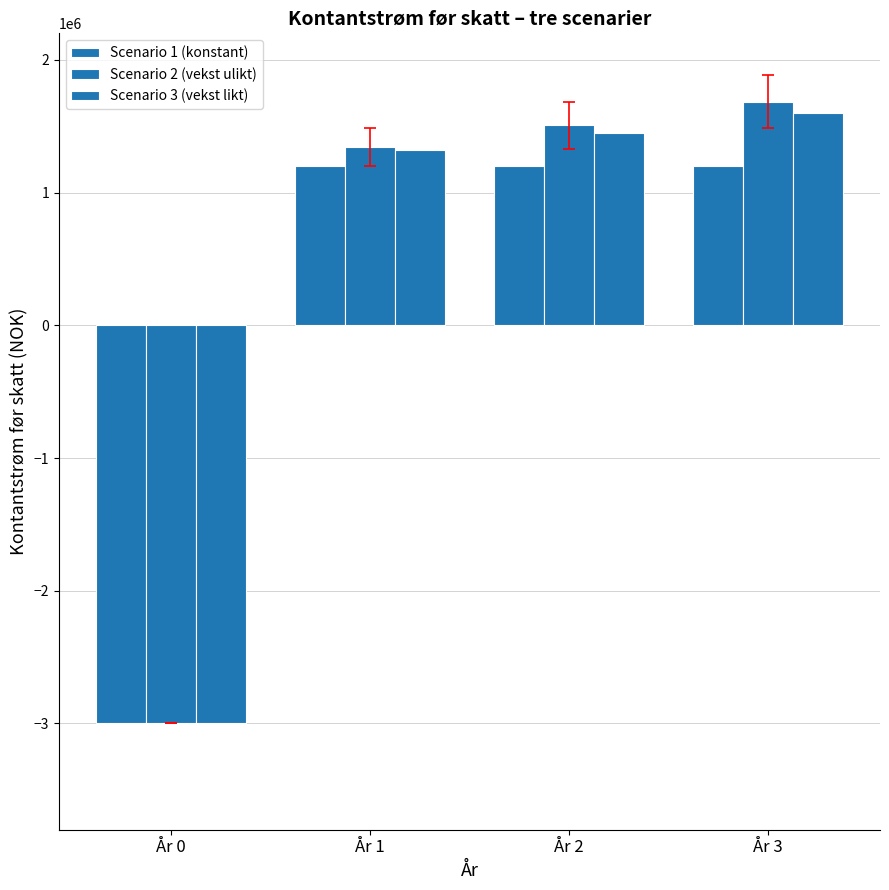

At which category is the sum across all series the highest?

År 3